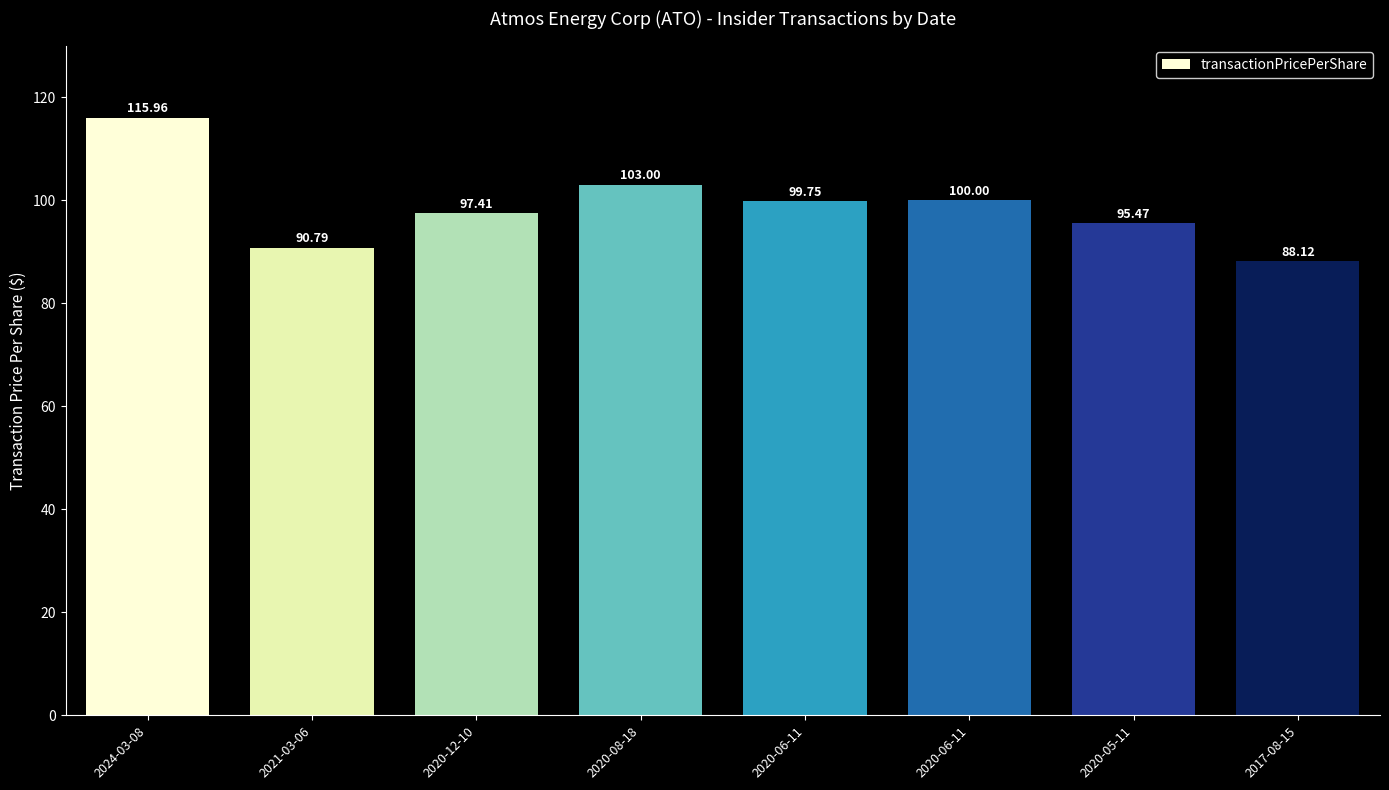

Rank the categories by value from highest to lowest.

2024-03-08, 2020-08-18, 2020-06-11, 2020-06-11, 2020-12-10, 2020-05-11, 2021-03-06, 2017-08-15